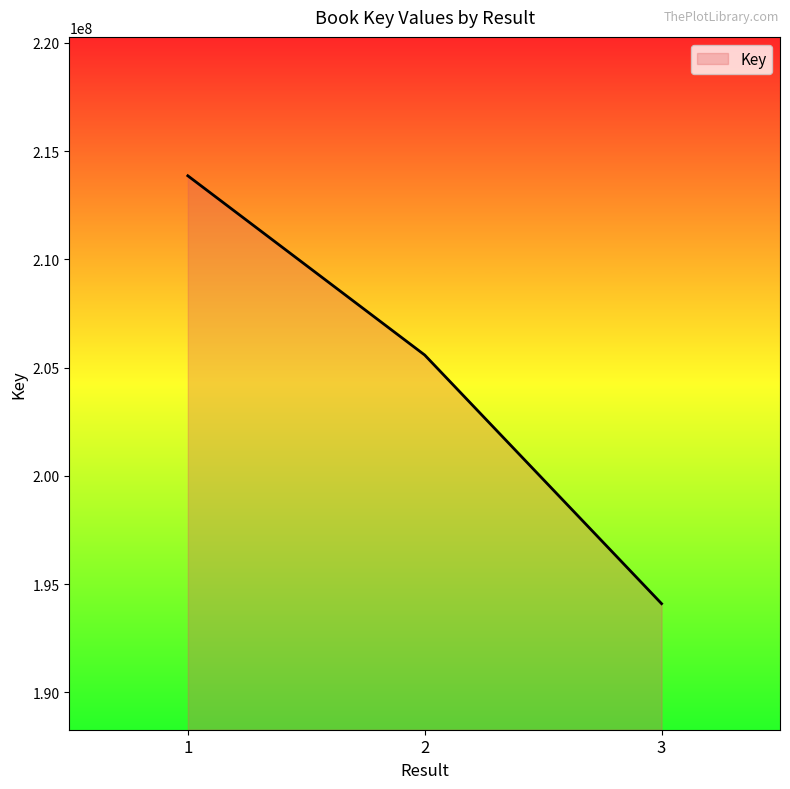

Reading right to left, list all the values displayed in this chart.

194099793	205583828	213862086